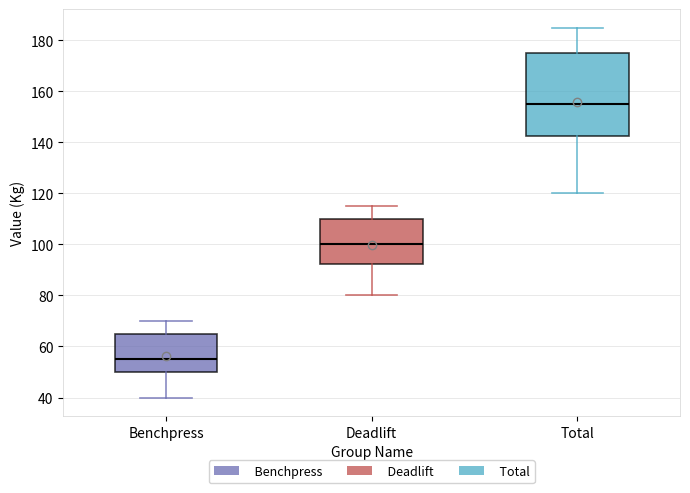

Reading left to right, transcribe this box plot: for each box, give where its median line is, the range the box spans, and where its two whiskers end, as read against the y-axis. The values are not printed on the chart, so give them approximately, as read against the axis.

Benchpress: median 56, box 50 to 66, whiskers 40 to 70
Deadlift: median 100, box 92 to 110, whiskers 80 to 116
Total: median 156, box 142 to 176, whiskers 120 to 186